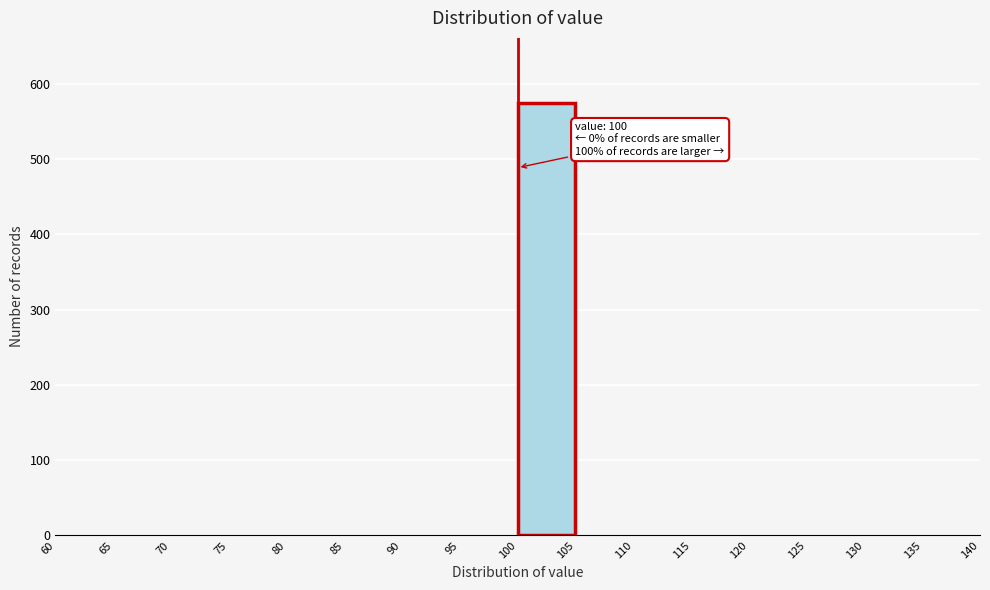

Which range on the x-axis has the tallest bar?

100 to 105